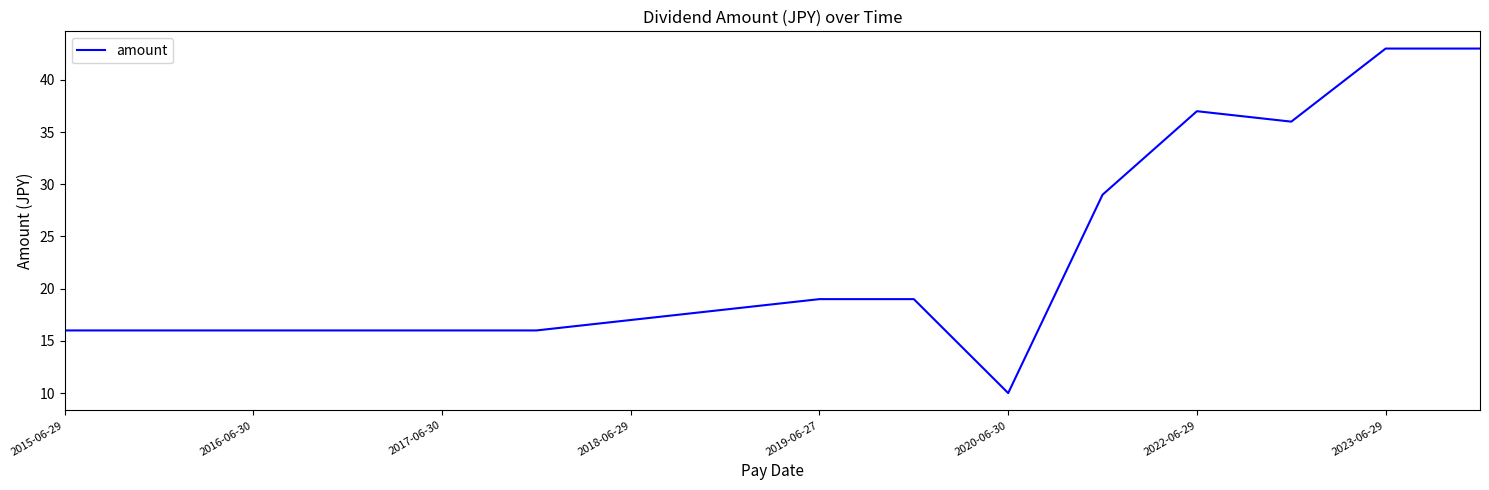

What is the greatest value displayed?

43